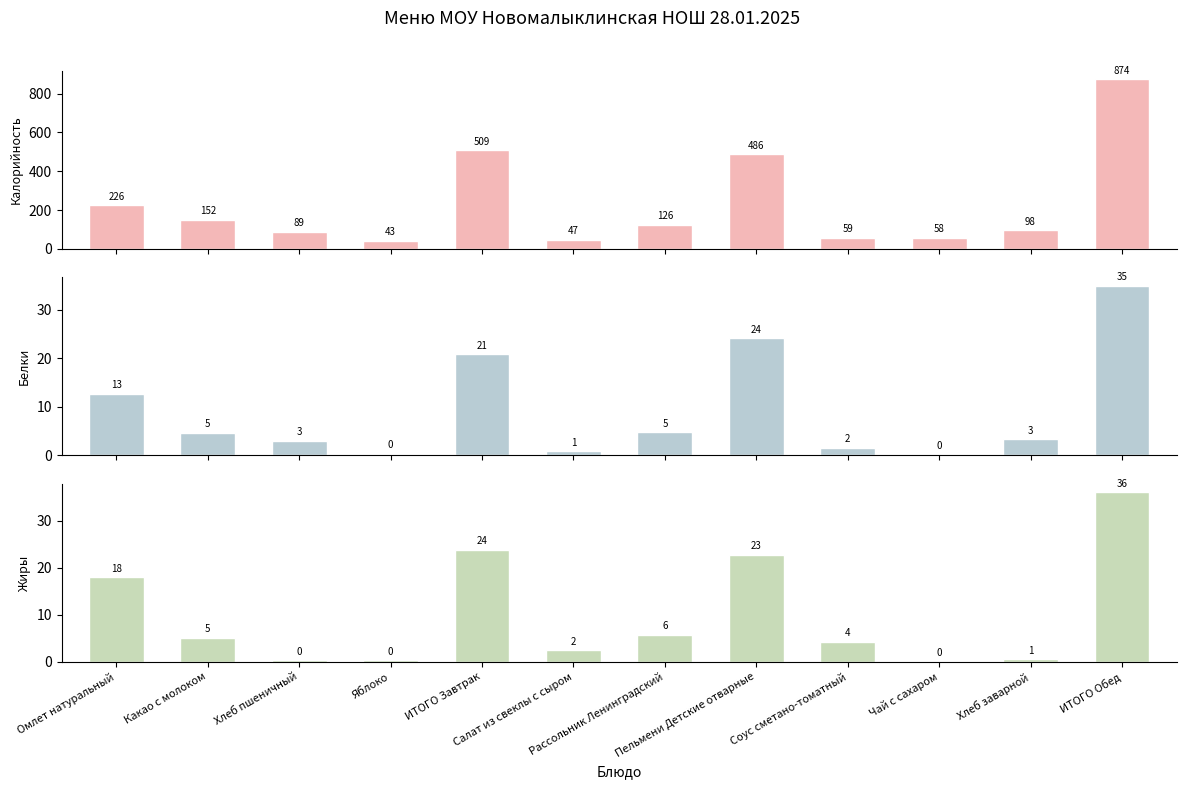

What is the difference between the highest and lowest values at Хлеб пшеничный?

88.6